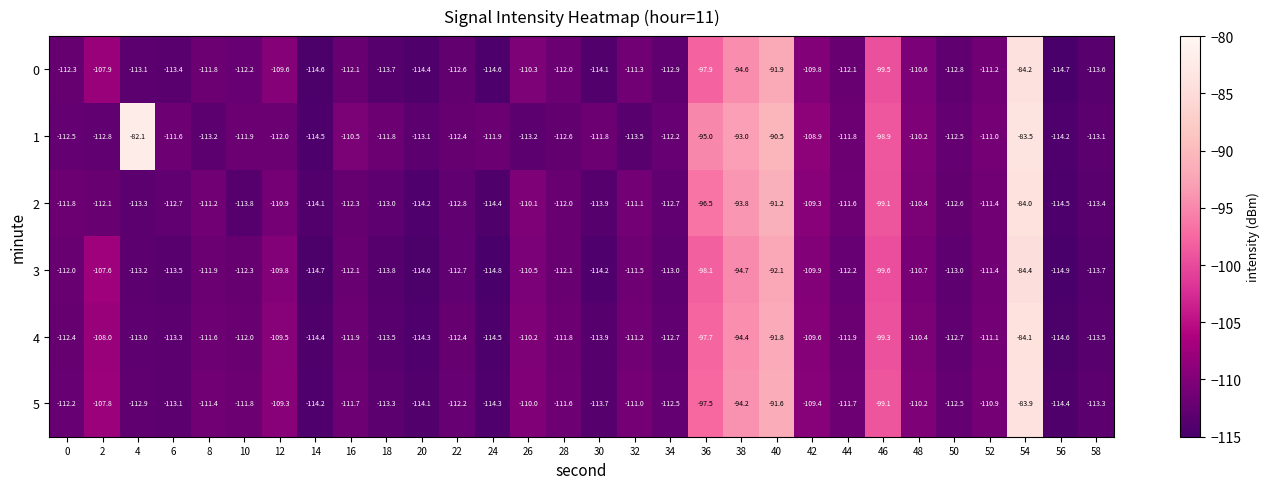

Which category has the lowest value across all series?

56